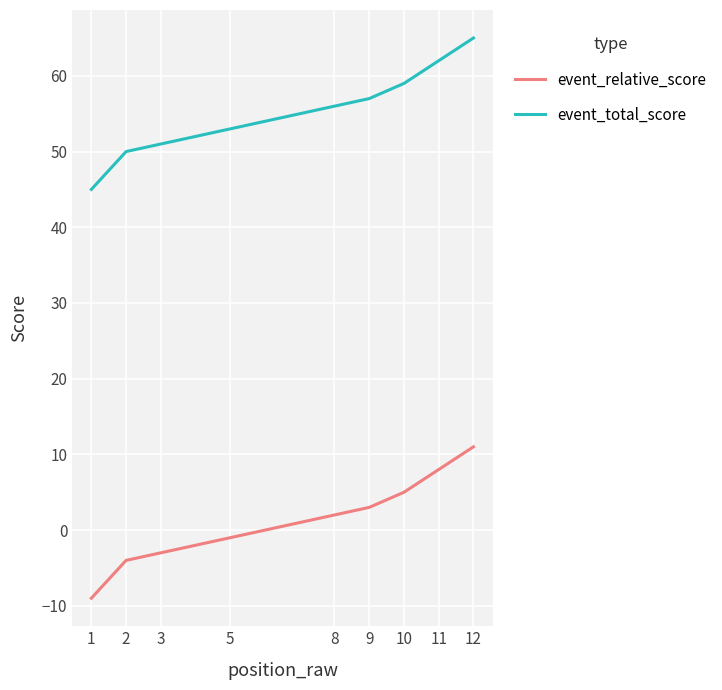

Reading left to right, what are all the values shown in this chart?

event_relative_score: -9	-4	-3	-3	-1	-1	-1	2	3	5	8	11
event_total_score: 45	50	51	51	53	53	53	56	57	59	62	65